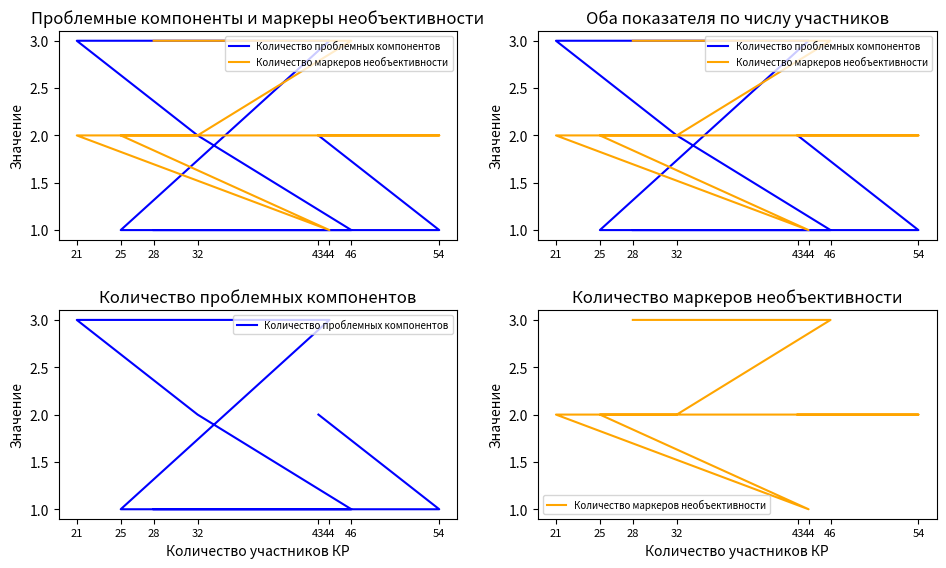

Which series ends up on top after the final intersection of Количество проблемных компонентов and Количество маркеров необъективности?

Количество проблемных компонентов